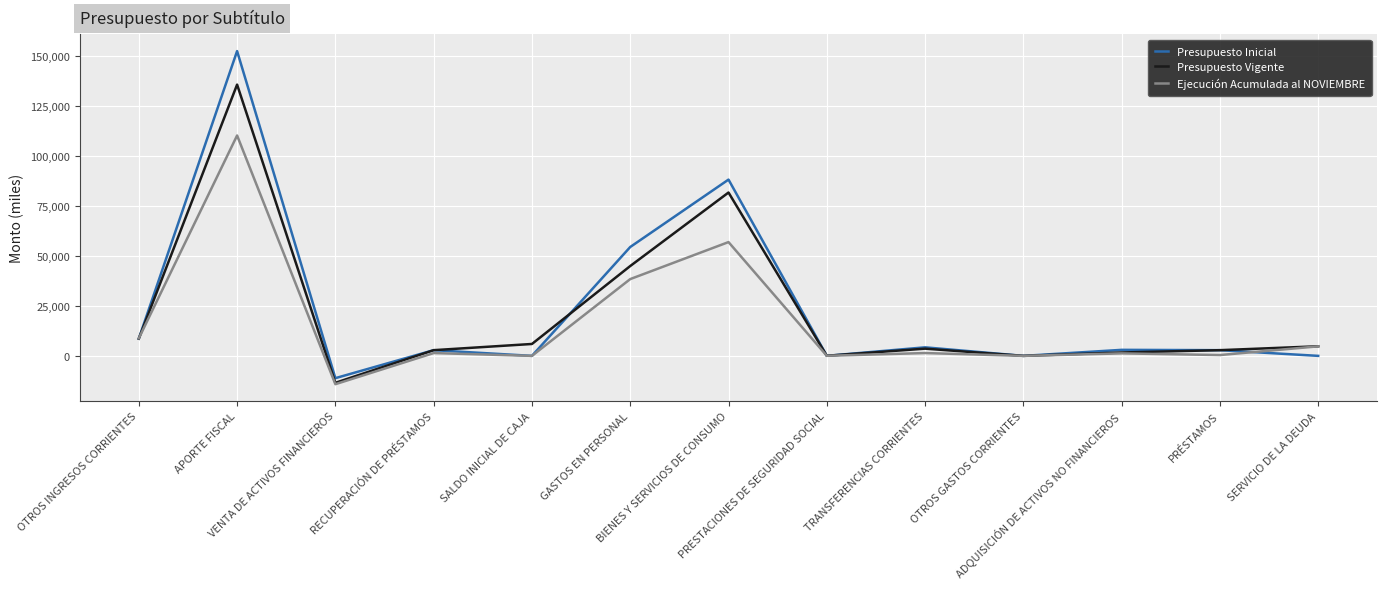

What are all the series names shown in the legend?

Presupuesto Inicial, Presupuesto Vigente, Ejecución Acumulada al NOVIEMBRE